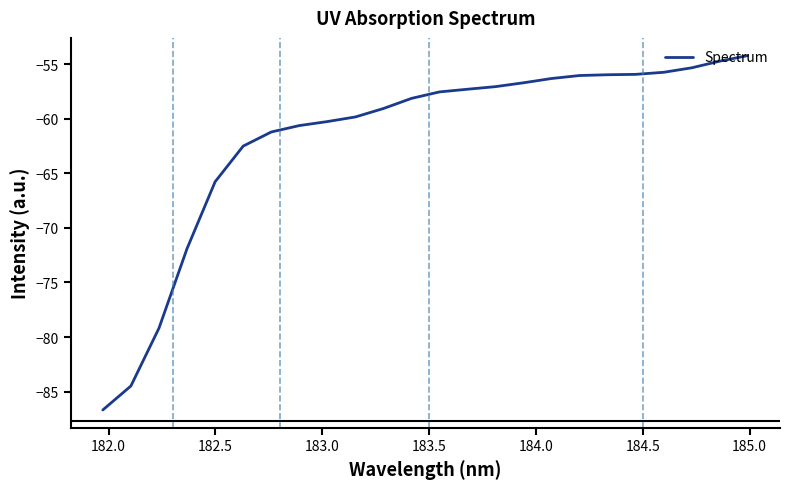

What is the maximum value shown in the chart?

-54.2